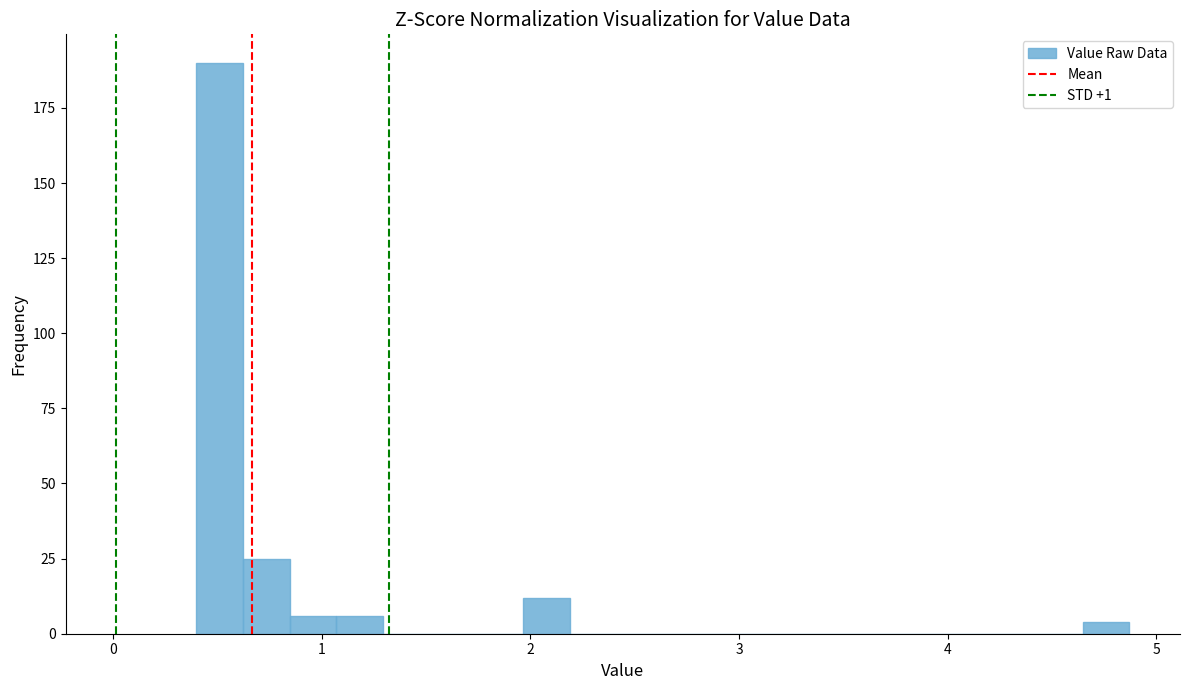

Read against the x-axis, roughly where is the centre of the tallest bar?

0.5